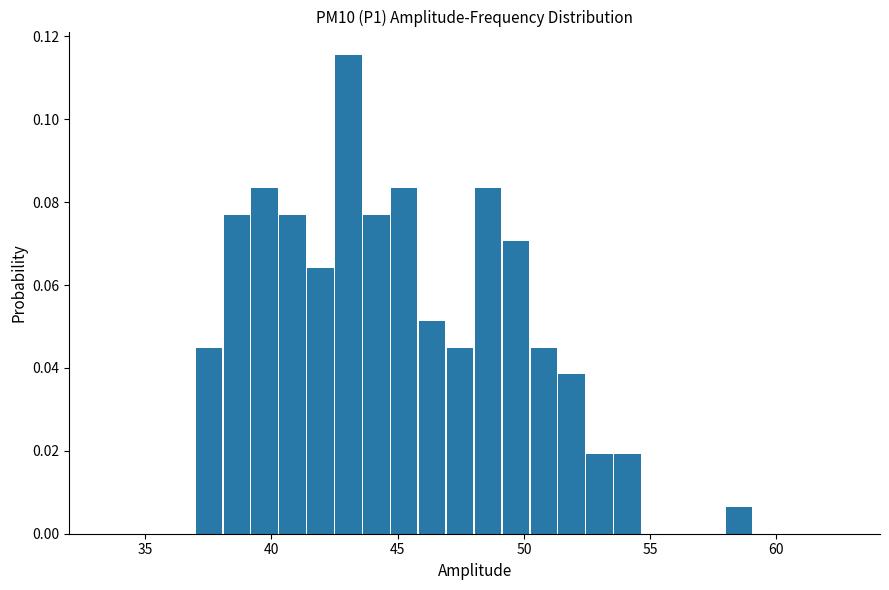

Read against the x-axis, roughly where is the centre of the tallest bar?

43.0